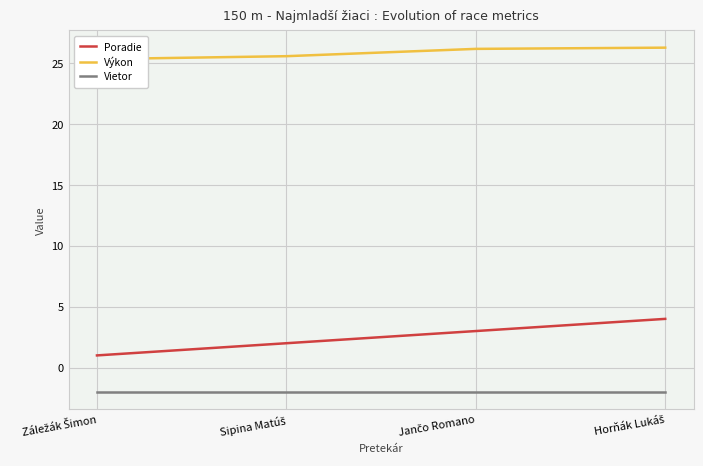

True or false: Poradie and Výkon cross at least once.

False